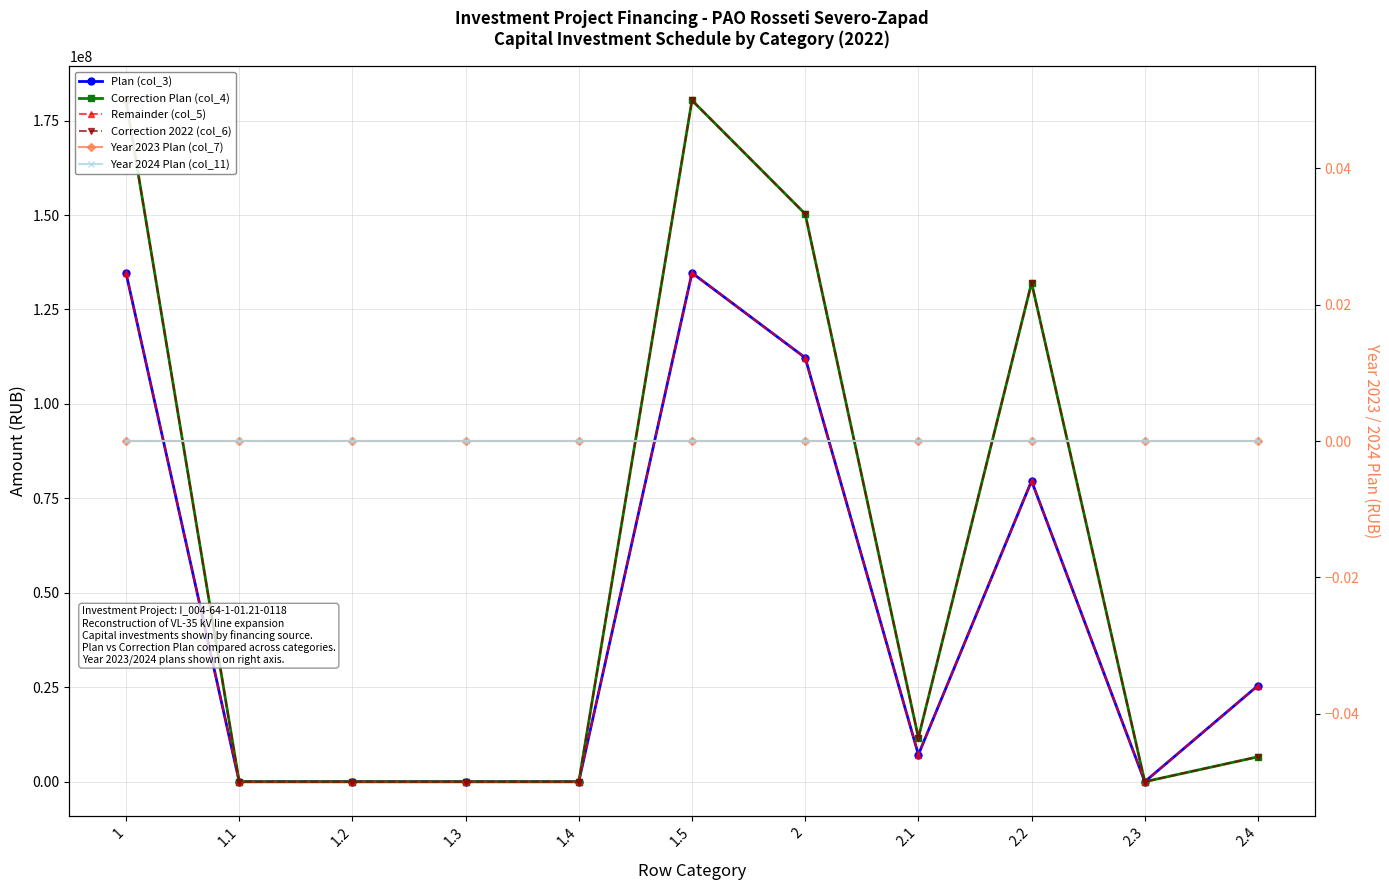

True or false: Correction 2022 (col_6) and Year 2023 Plan (col_7) intersect in this chart.

False